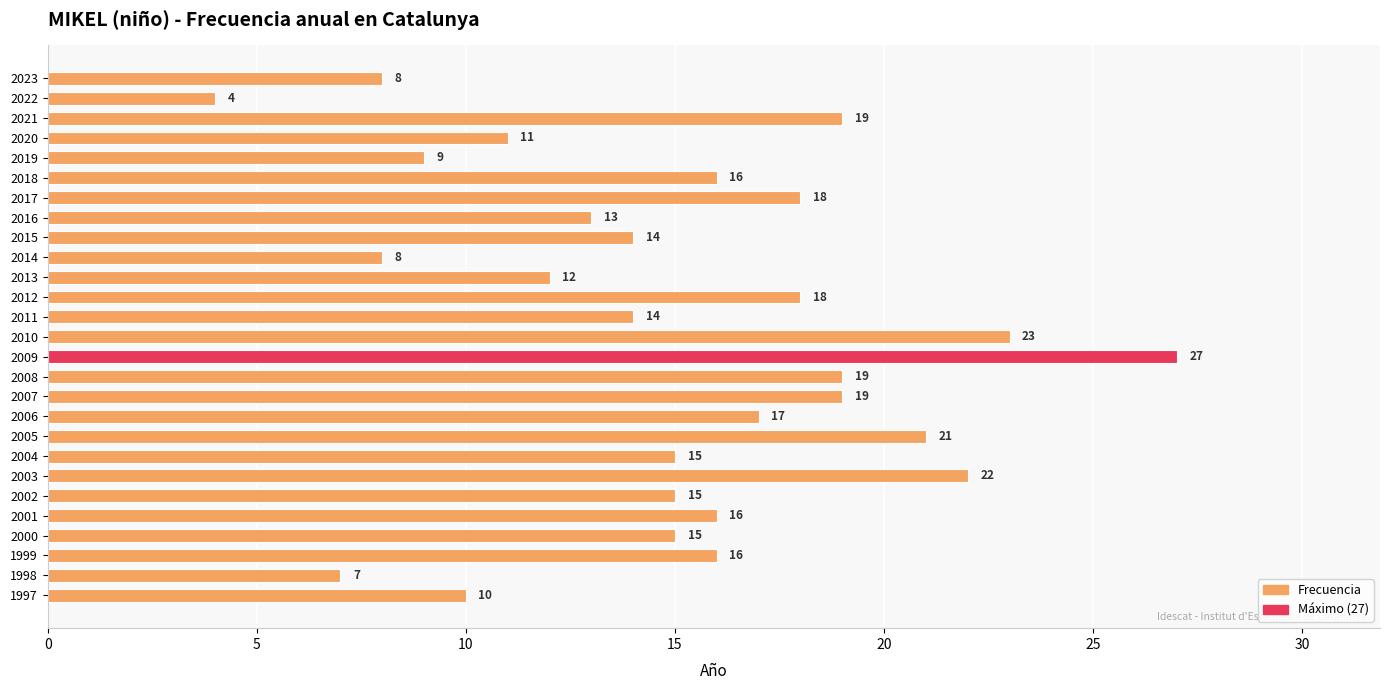

Approximately how many times larger is the value at 2023 compared to 2011?

0.6